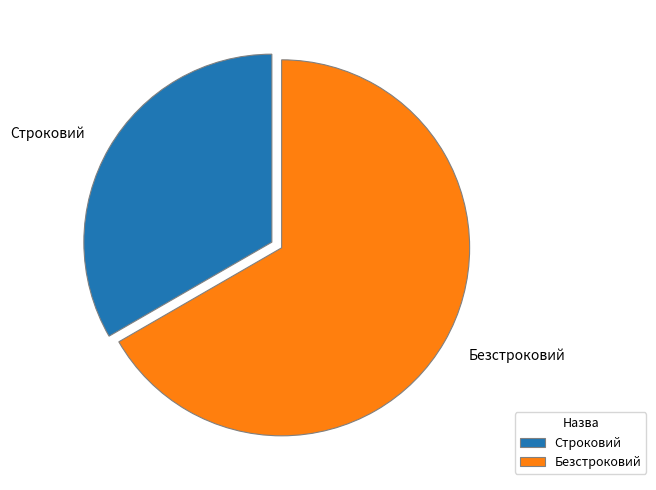

Which has a higher value, Строковий or Безстроковий?

Безстроковий